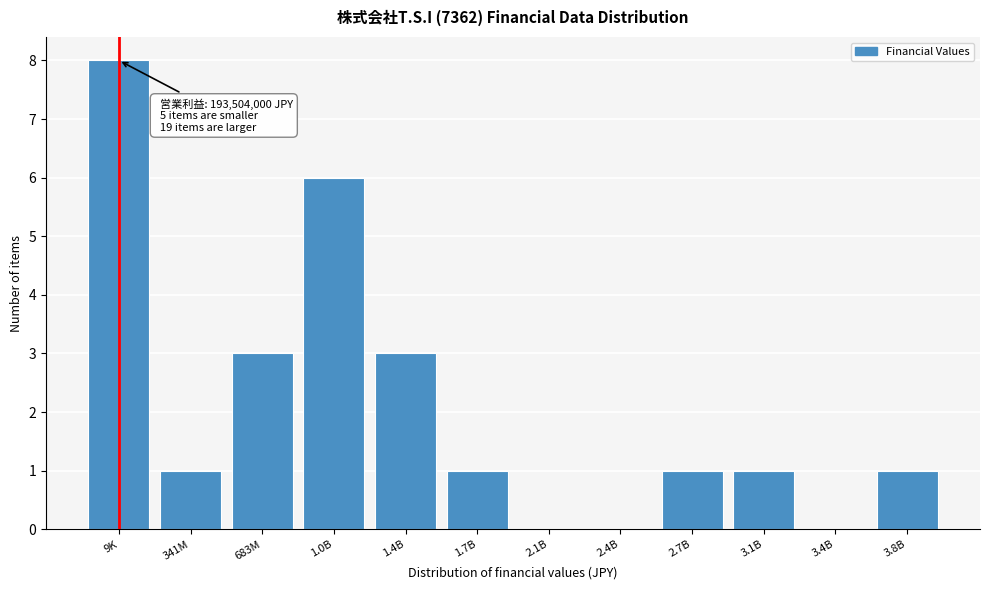

Reading left to right, extract all data points from this chart.

9K=8	341M=1	683M=3	1.0B=6	1.4B=3	1.7B=1	2.1B=0	2.4B=0	2.7B=1	3.1B=1	3.4B=0	3.8B=1